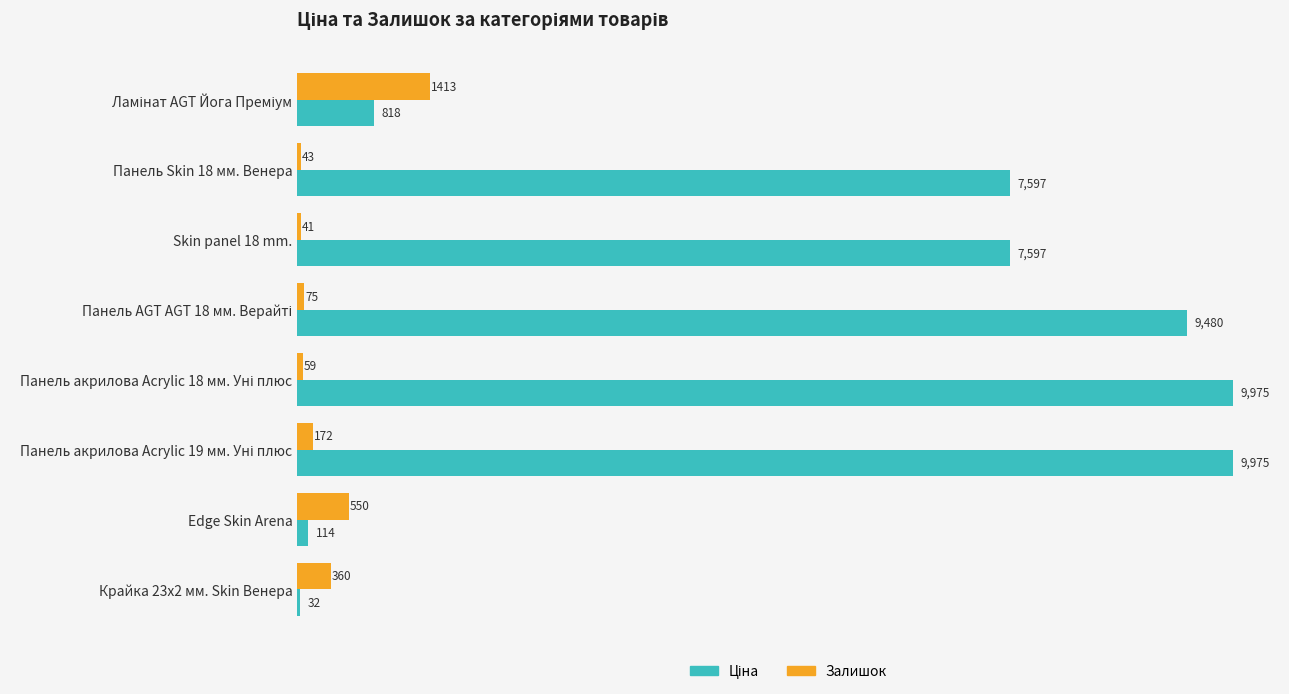

The value of Залишок at Панель Skin 18 мм. Венера is 43.0. True or false?

True